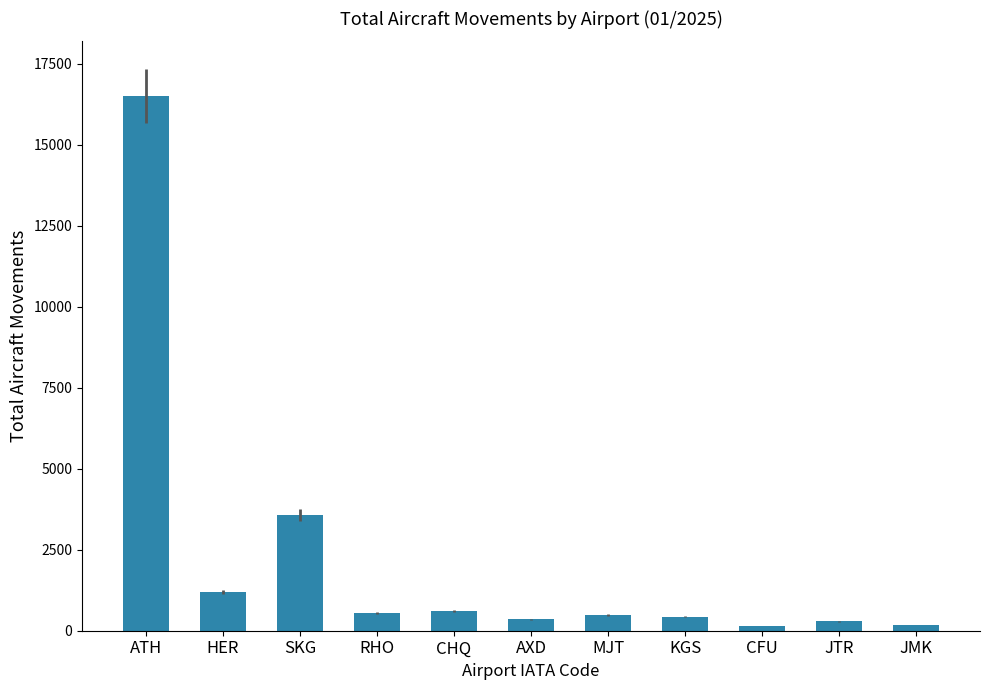

What is the difference between the maximum and minimum values?

16350